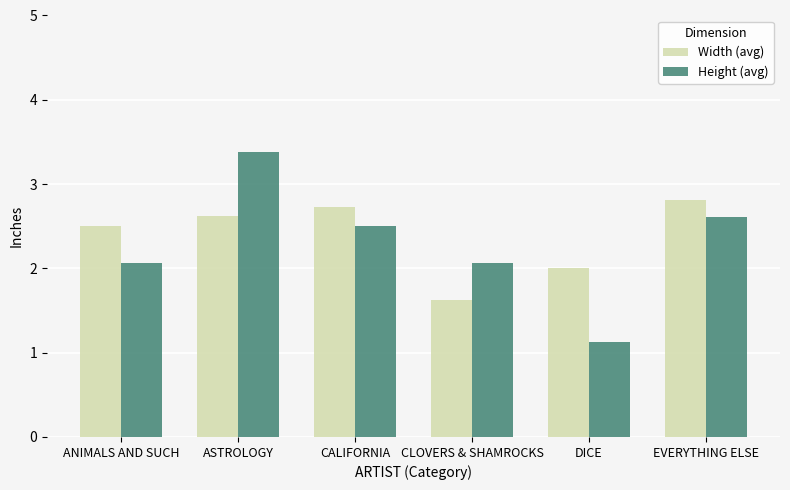

What is the value of the Width (avg) bar at the 6th from the left?

2.8